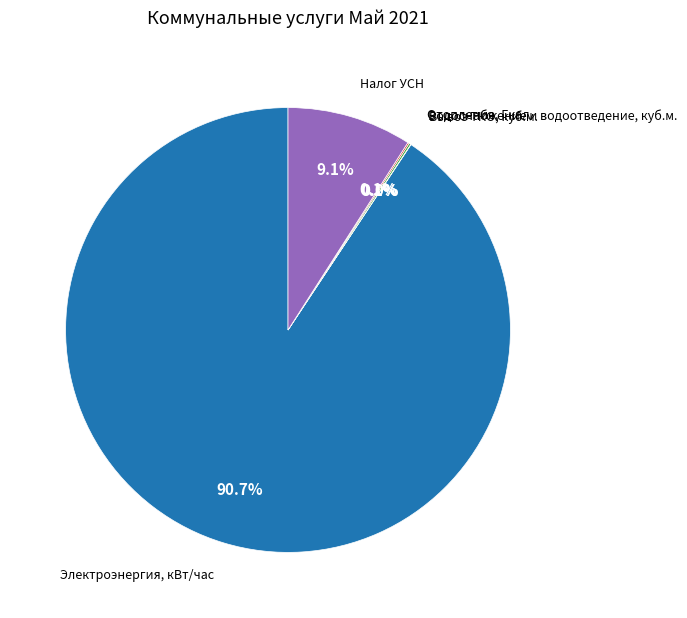

Is there any slice that represents more than half of the pie?

Yes